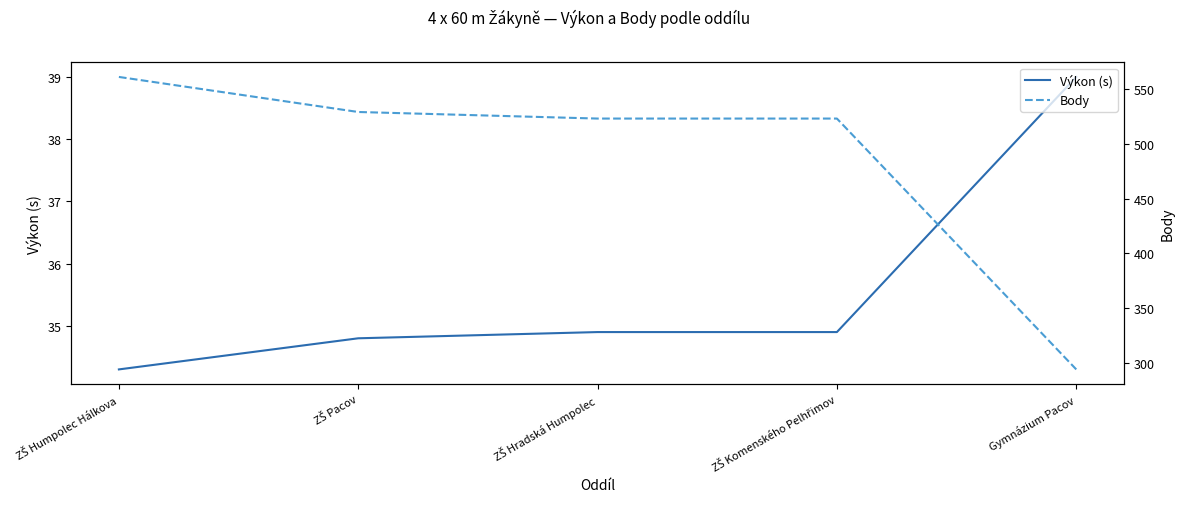

At ZŠ Komenského Pelhřimov, list the series in order from largest to smallest.

Body, Výkon (s)